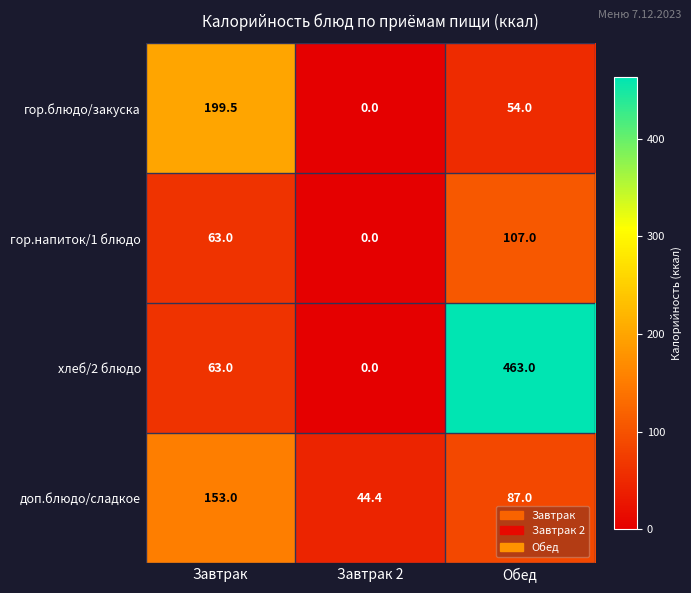

Which category has the highest value across all series?

Обед